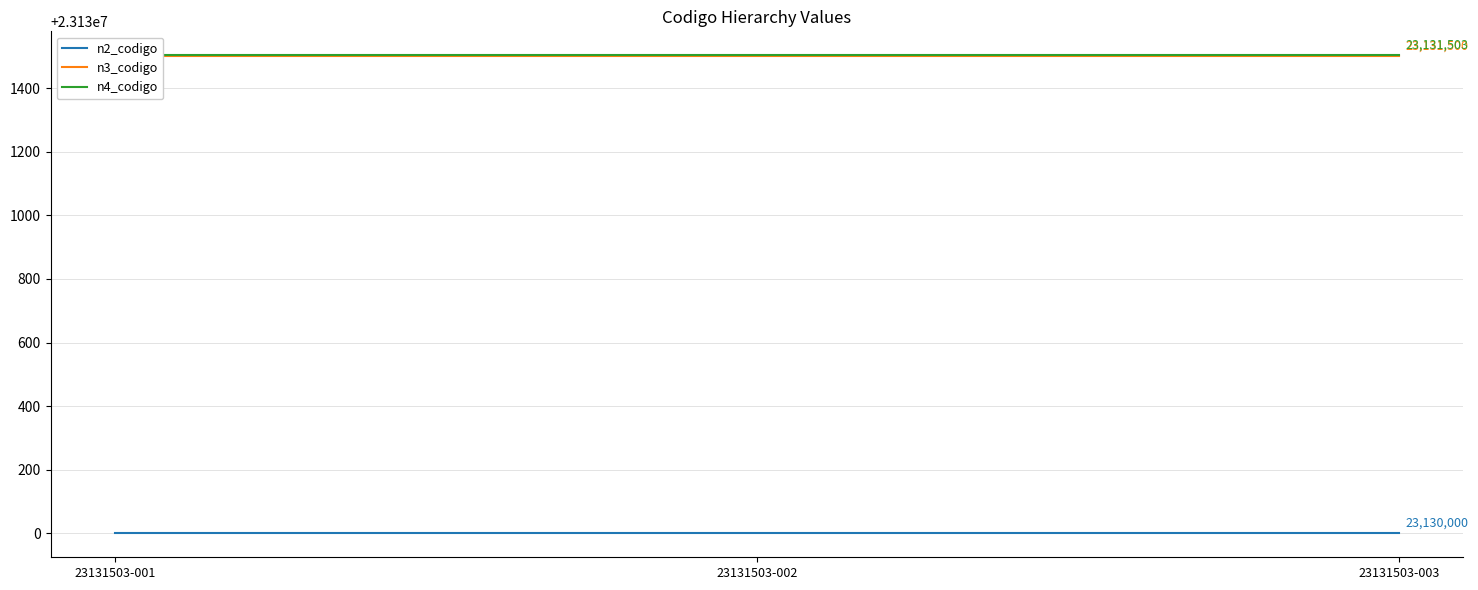

At which category is the sum across all series the highest?

23131503-001